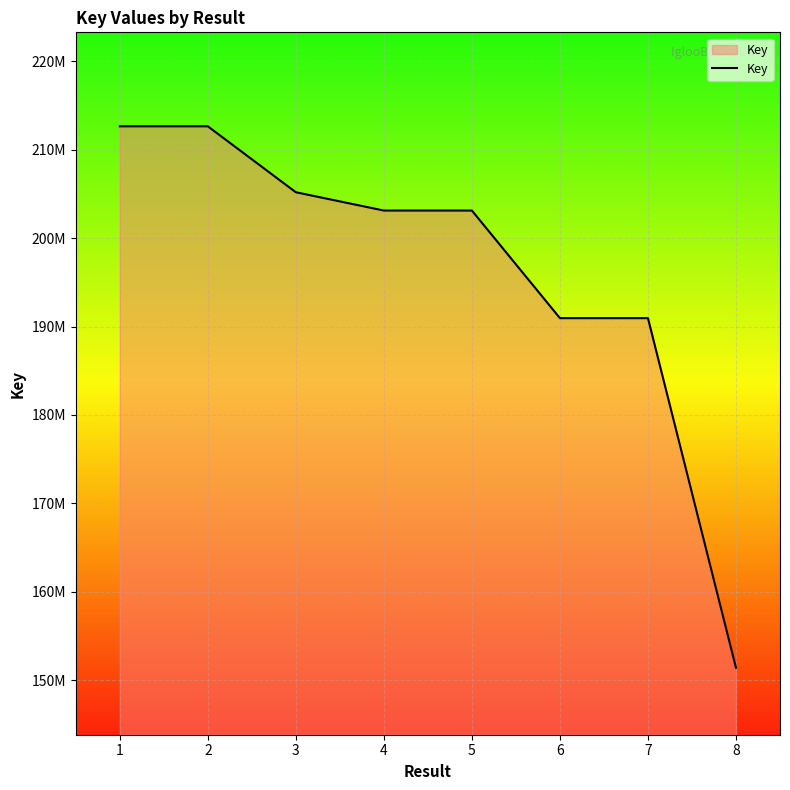

Between 6 and 7, which is larger?

7